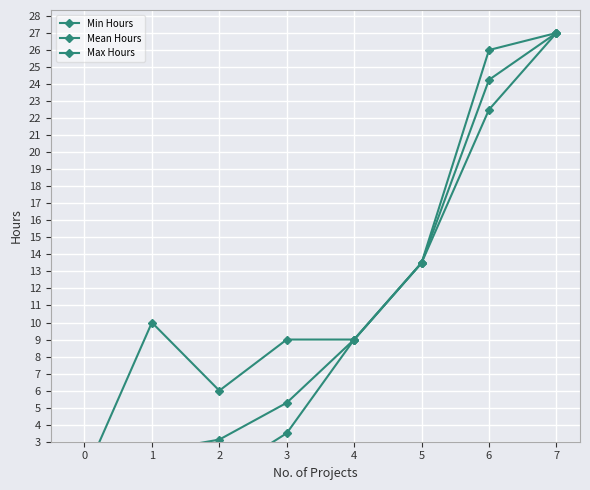

What is the difference between the second highest and second lowest values in the Mean Hours series?

21.8